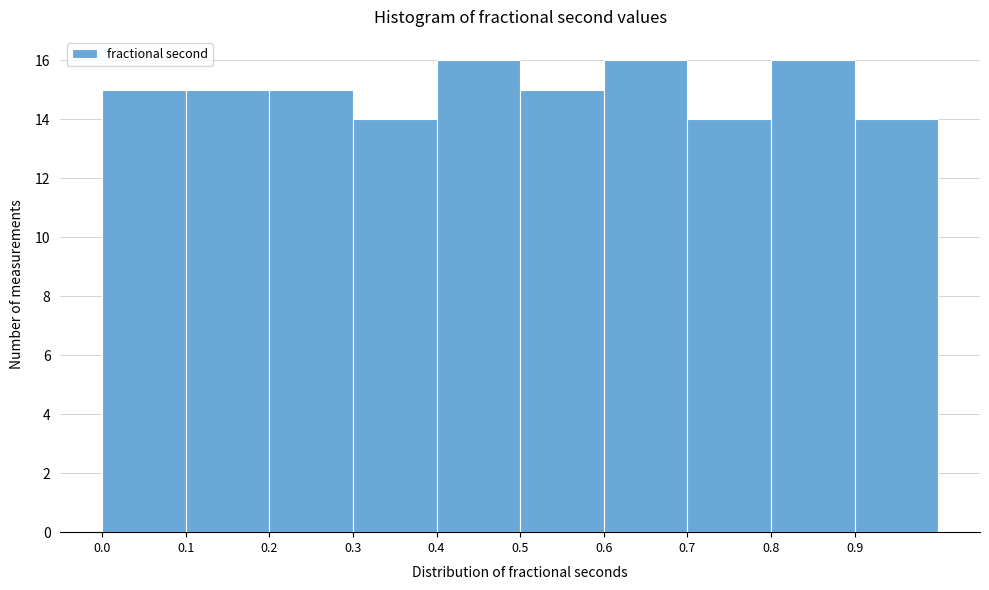

Reading left to right, list every bar in this chart as the range it spans on the x-axis followed by its height. The values are not printed on the chart, so give them approximately, as read against the axis.

0.0 to 0.1: 15
0.1 to 0.2: 15
0.2 to 0.3: 15
0.3 to 0.4: 14
0.4 to 0.5: 16
0.5 to 0.6: 15
0.6 to 0.7: 16
0.7 to 0.8: 14
0.8 to 0.9: 16
0.9 to 1.0: 14